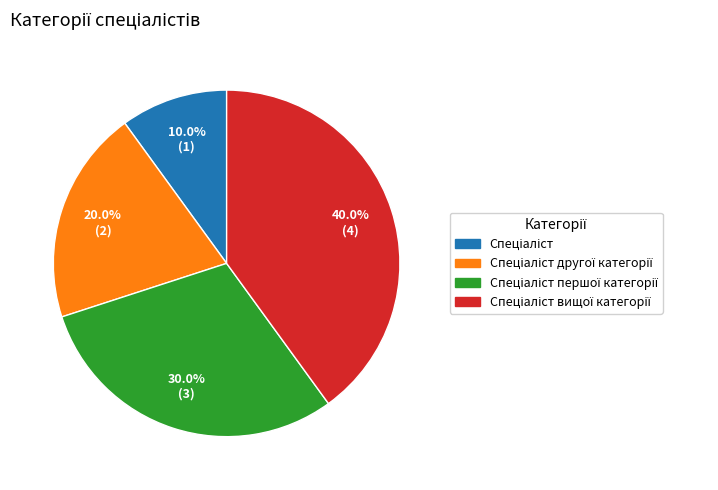

Does any single category account for the majority?

No